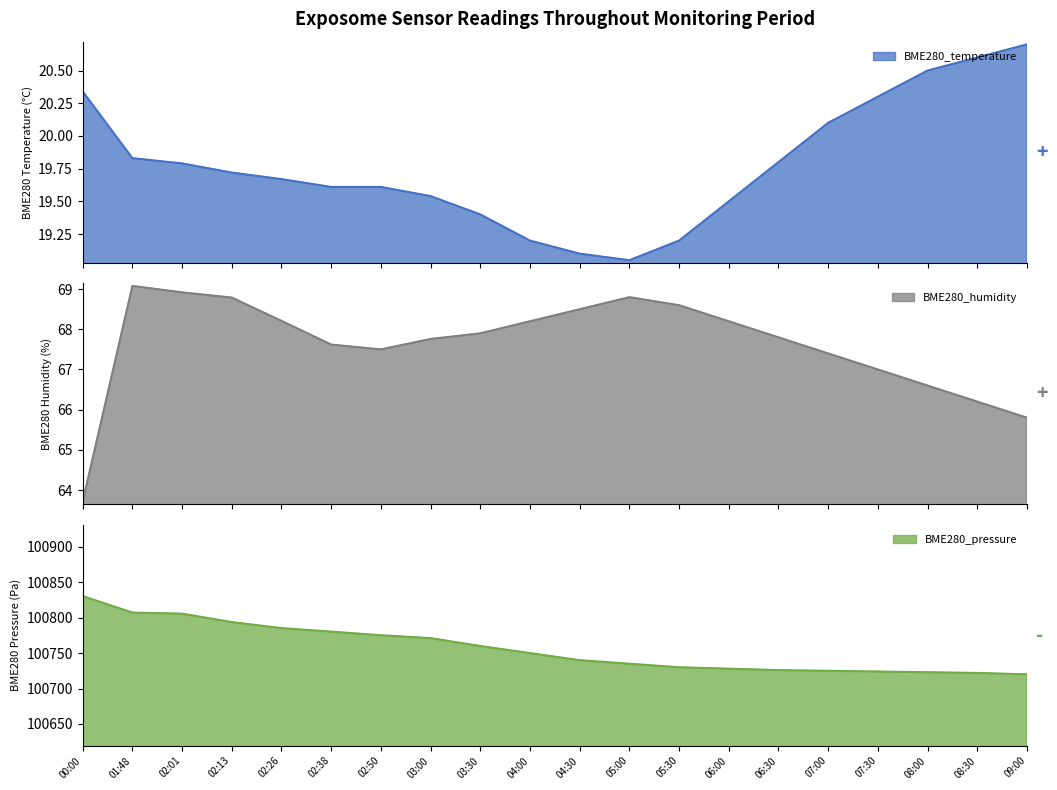

What is the maximum value shown in the chart?

100830.5